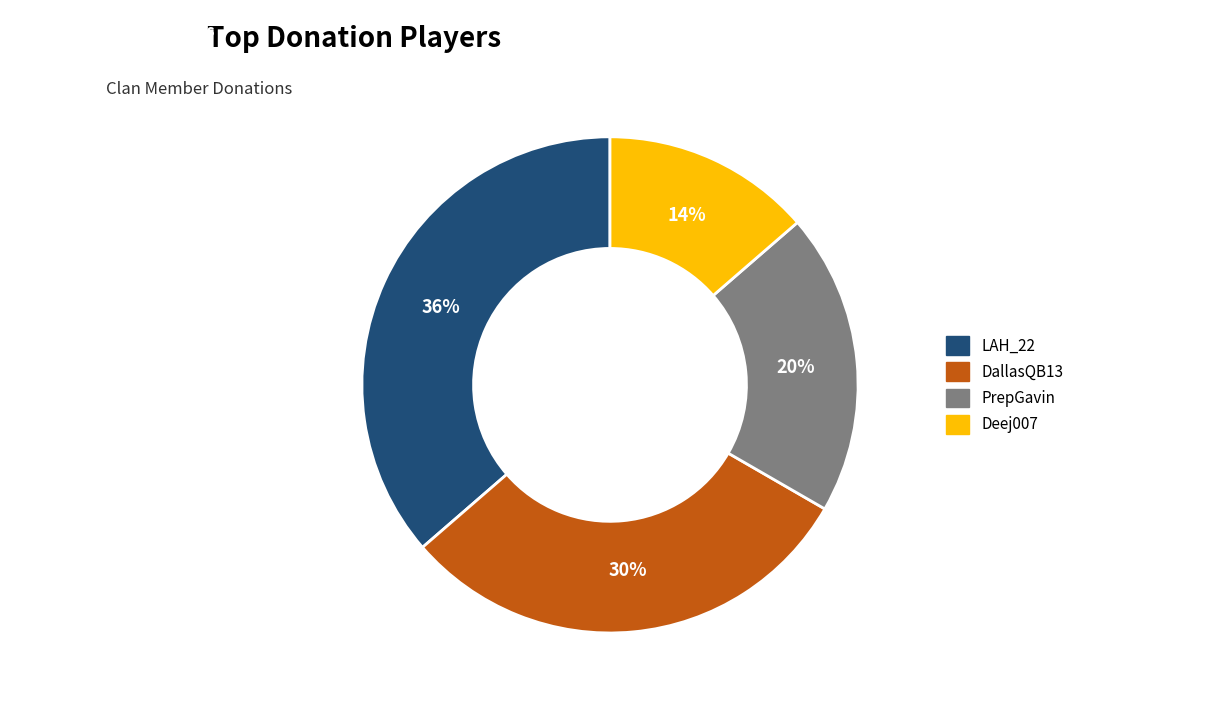

To the nearest percent, what portion does Deej007 represent?

14%